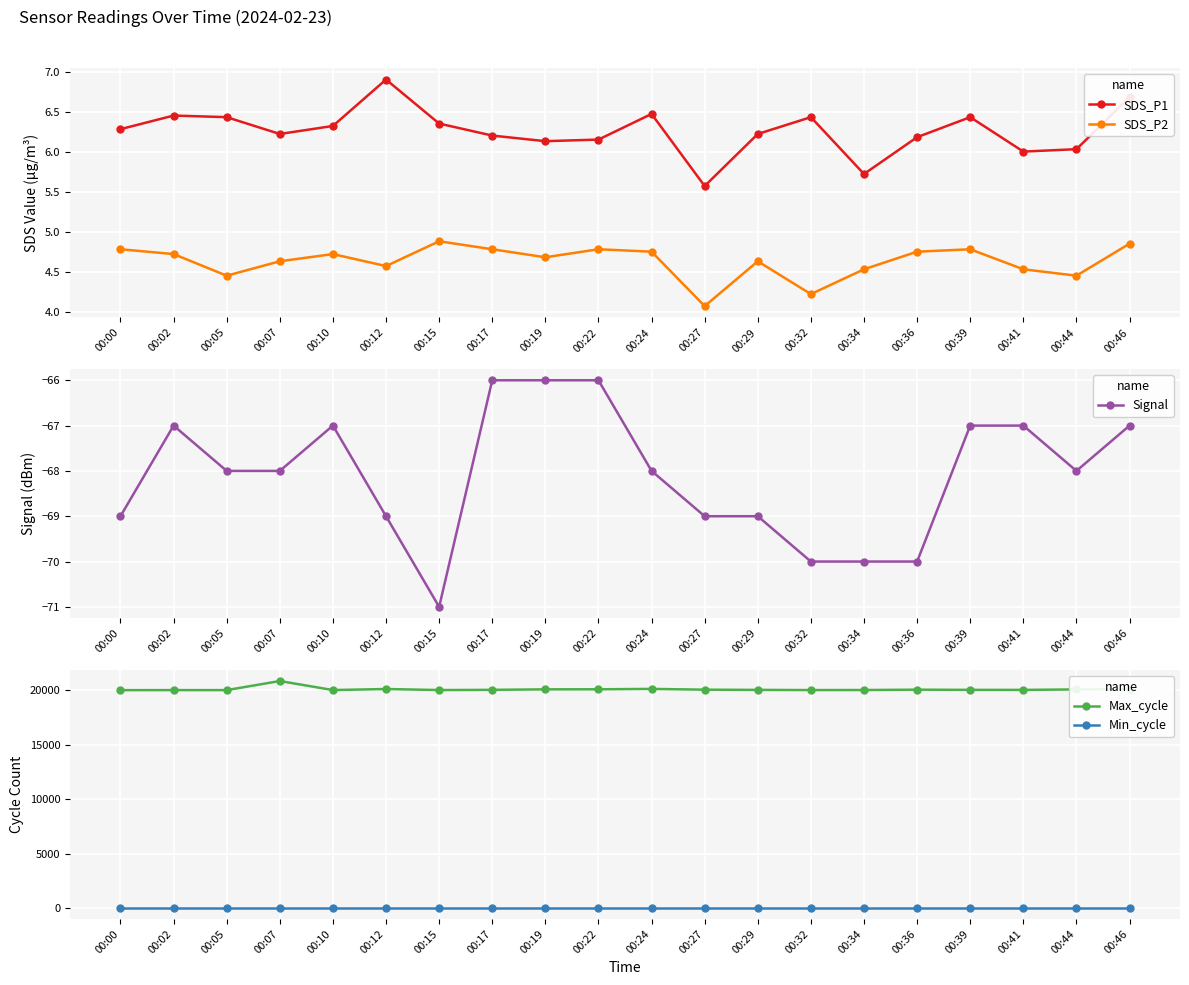

True or false: Min_cycle and Max_cycle cross at least once.

False